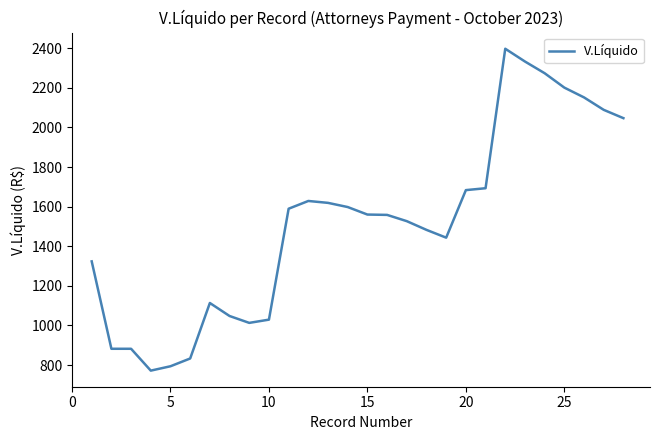

What is the greatest value displayed?

2397.1